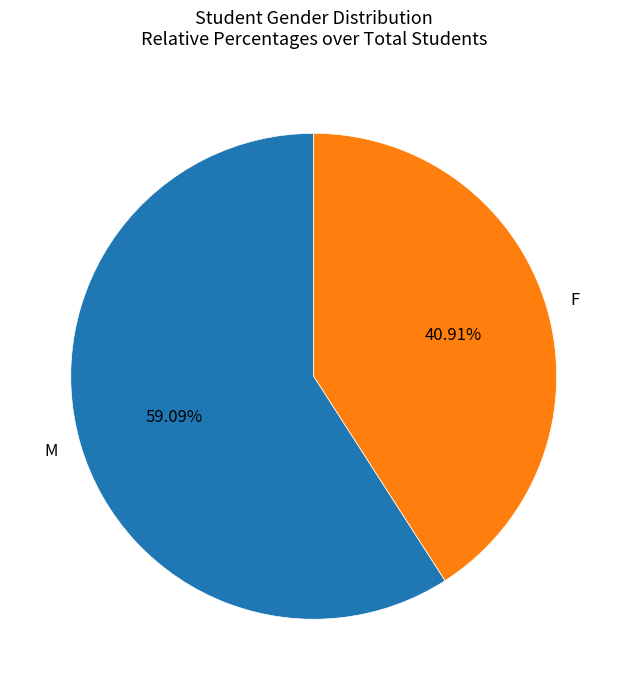

What percentage do F and M together represent?

100.0%